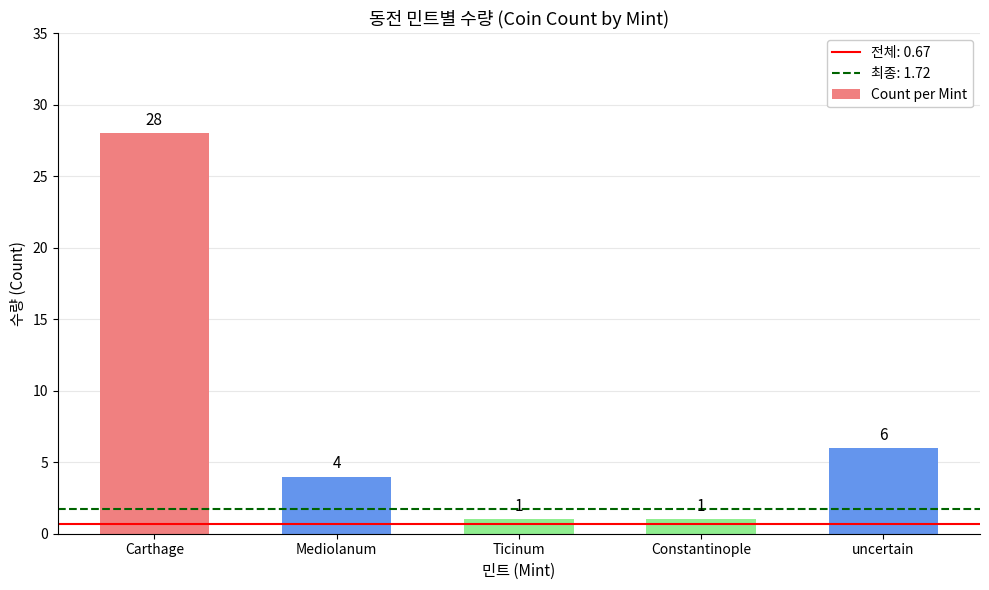

Are the bars grouped side by side (vs. stacked)?

No